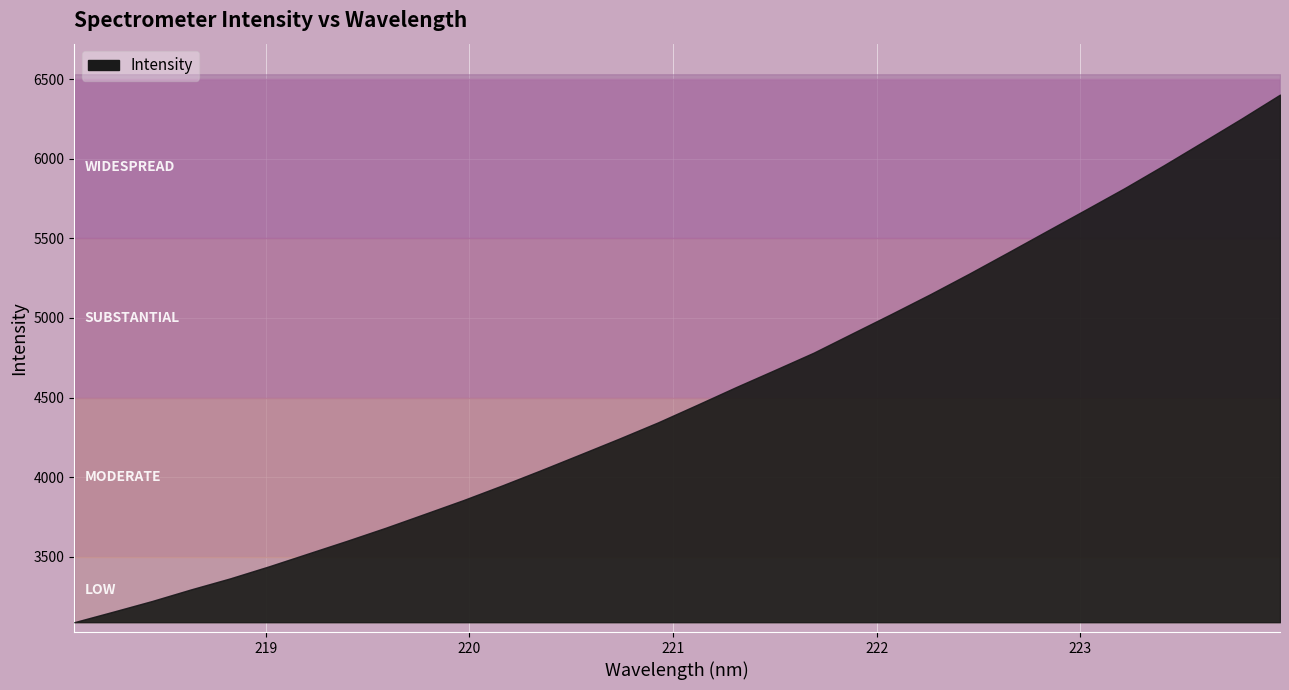

What position from the right is 219.2067?

26